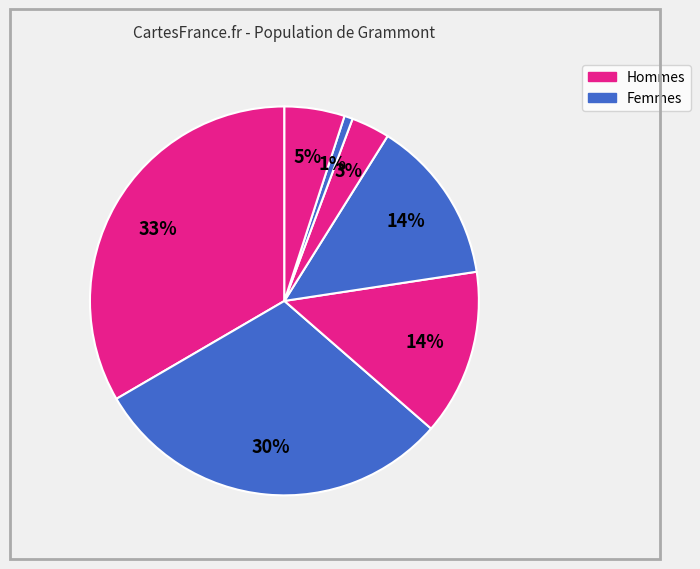

How many slices are in this pie chart?

7